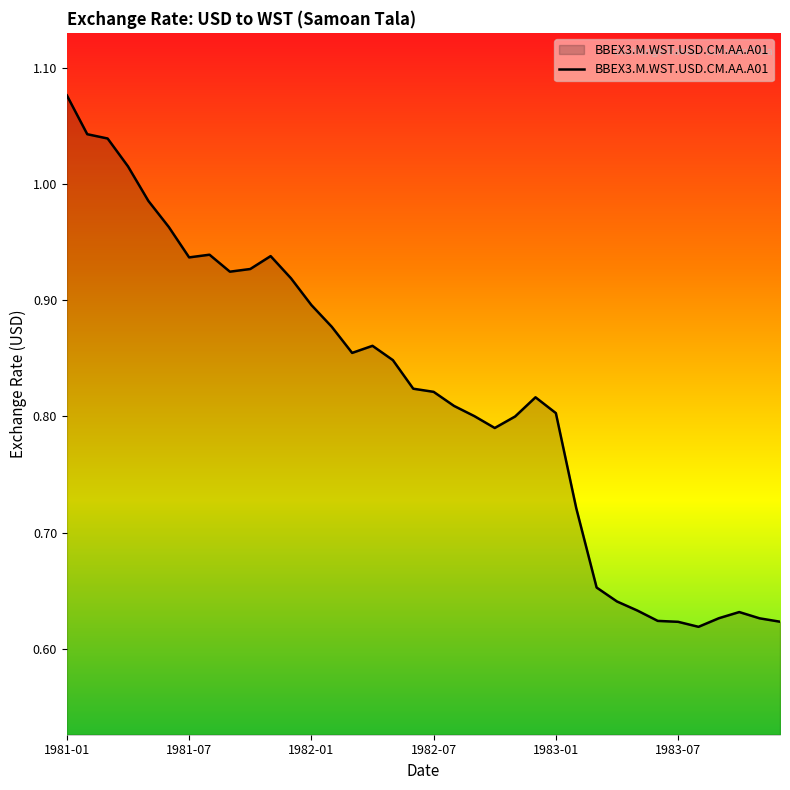

What is the difference between the maximum and minimum values?

0.5